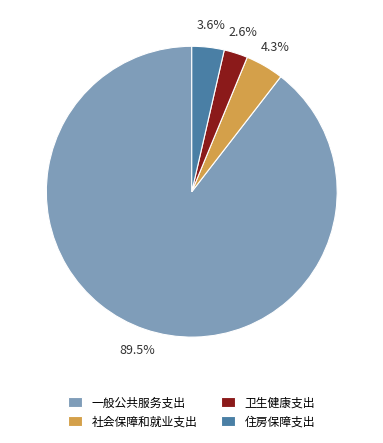

To the nearest percent, what is the average slice percentage?

25%